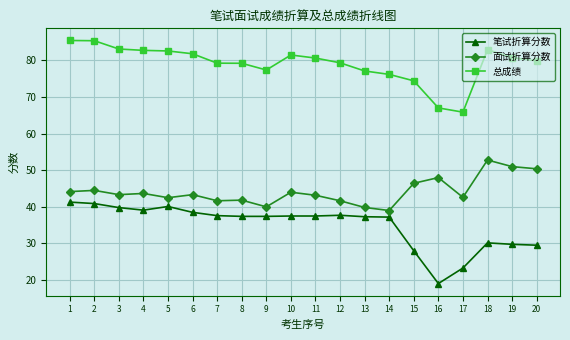

At 7, list the series in order from largest to smallest.

总成绩, 面试折算分数, 笔试折算分数